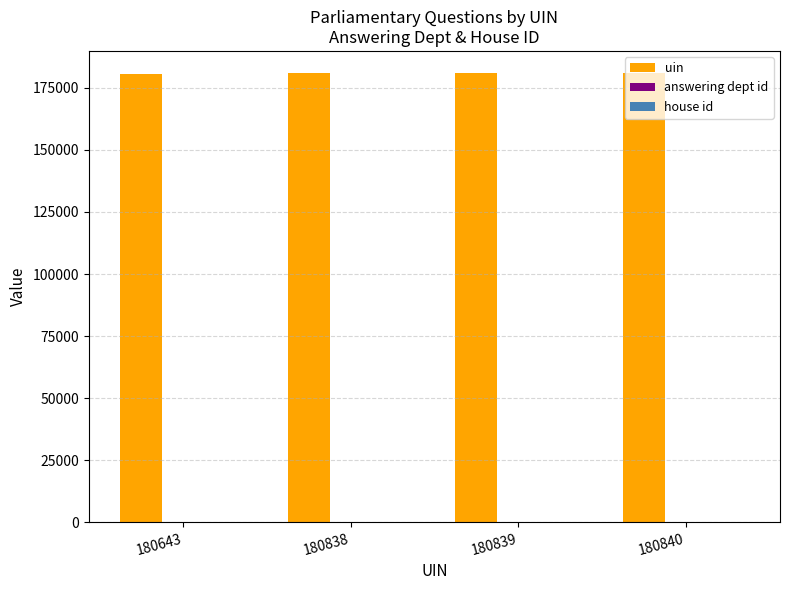

The uin series shows 237670 at 180839. True or false?

False